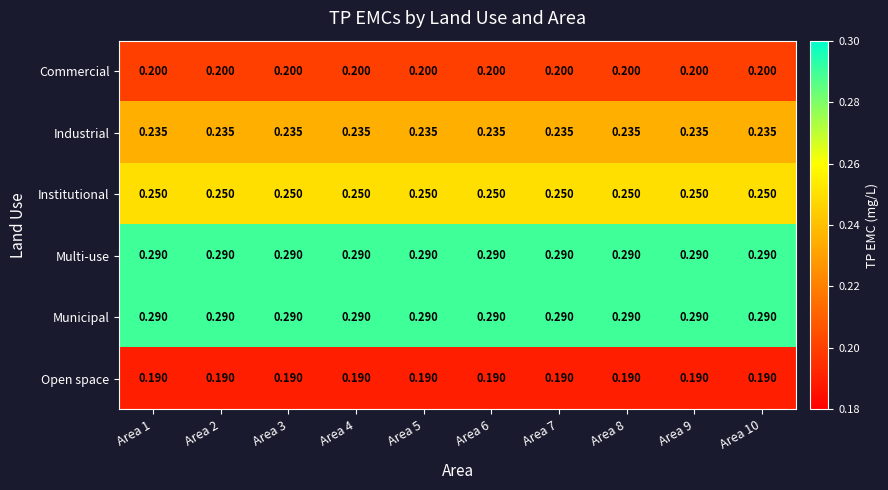

Is the value of Municipal at Area 6 greater than the value of Institutional at Area 10?

Yes